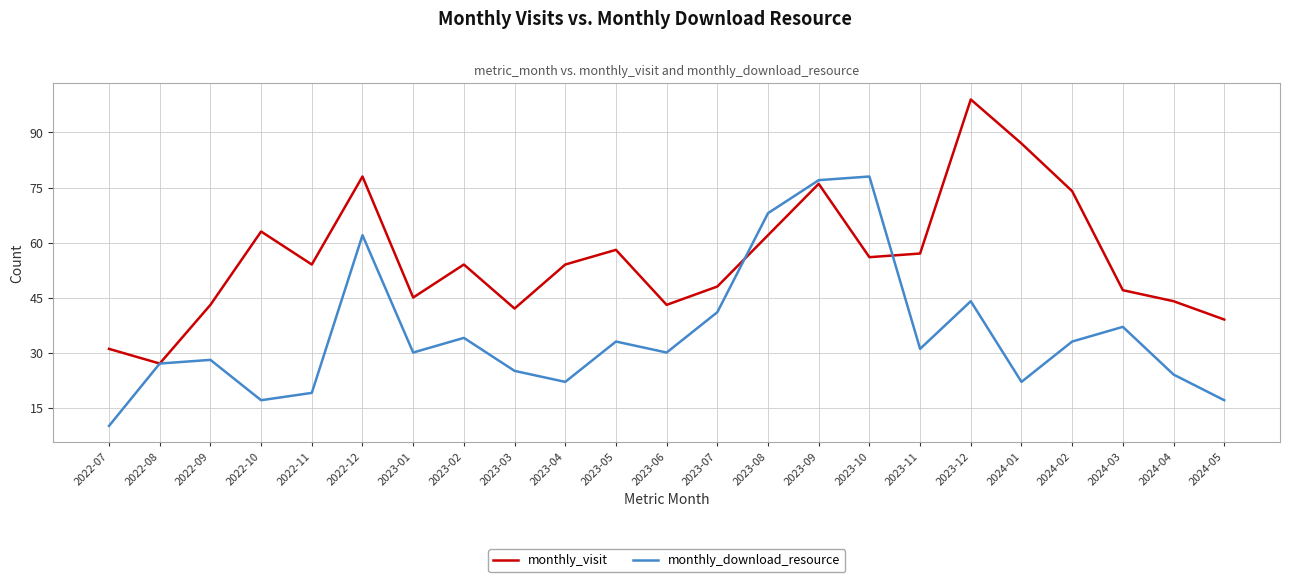

What is the spread (max minus min) of values at 2024-02?

41